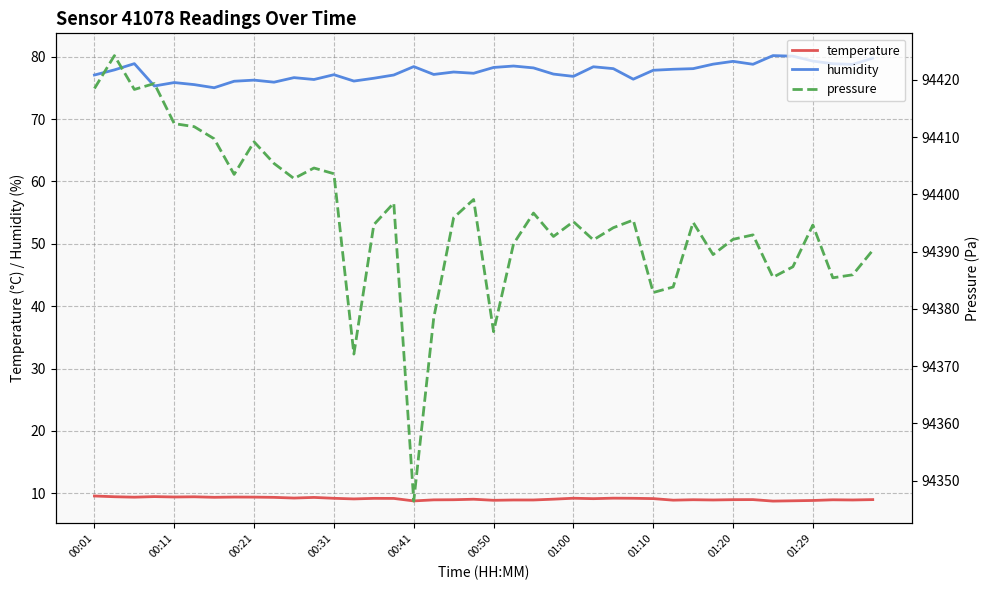

True or false: humidity and temperature cross at least once.

False